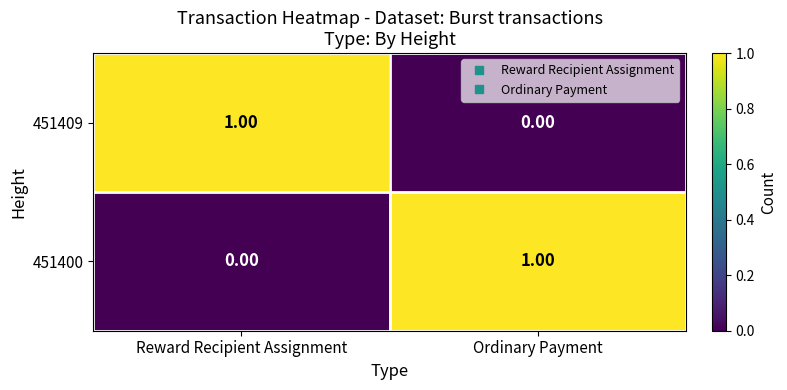

At which label does 451400 reach its minimum?

Reward Recipient Assignment